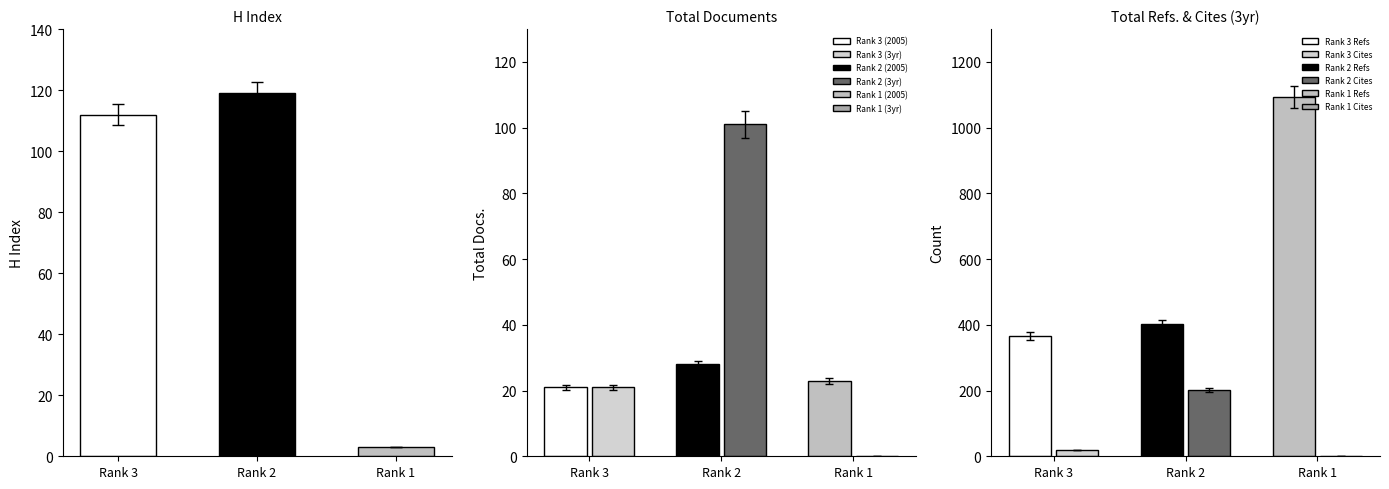

Count the number of categories in the chart.

3